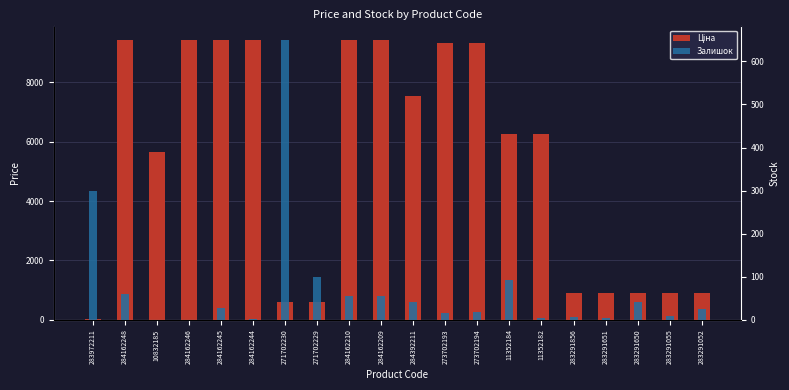

What is the spread (max minus min) of values at 284162244?

9415.9